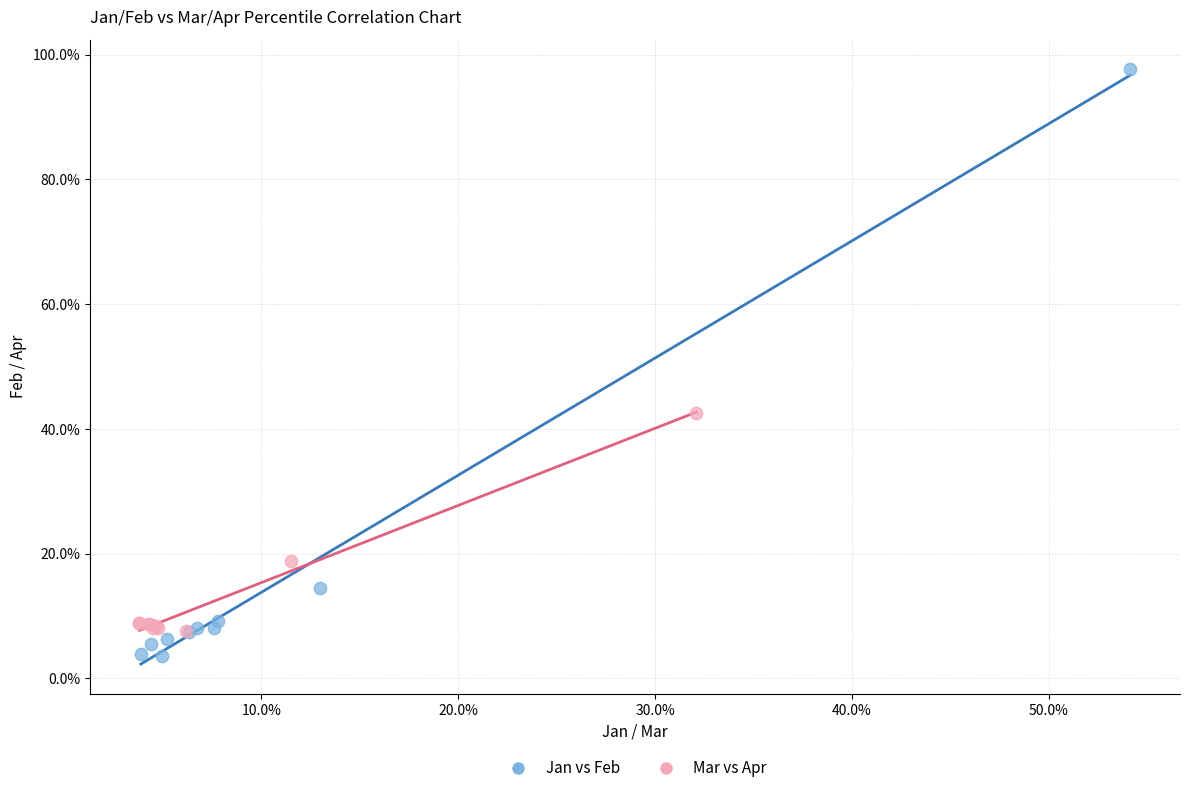

What are all the series names shown in the legend?

Jan vs Feb, Mar vs Apr